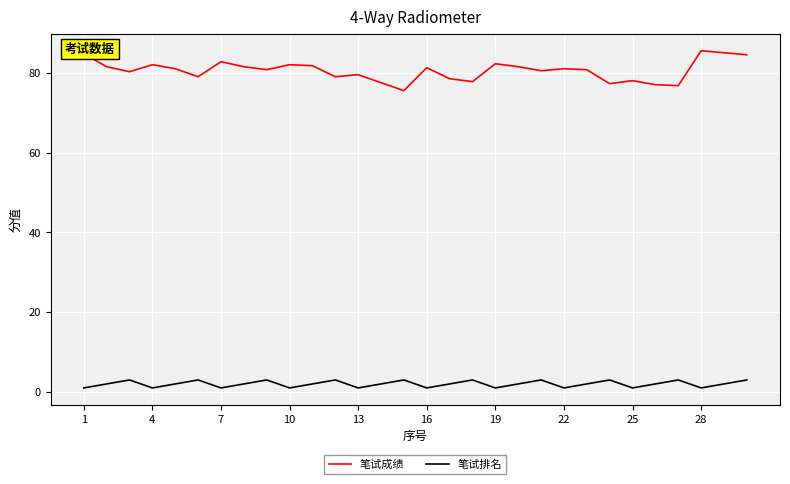

Which series has the largest total across all categories?

笔试成绩